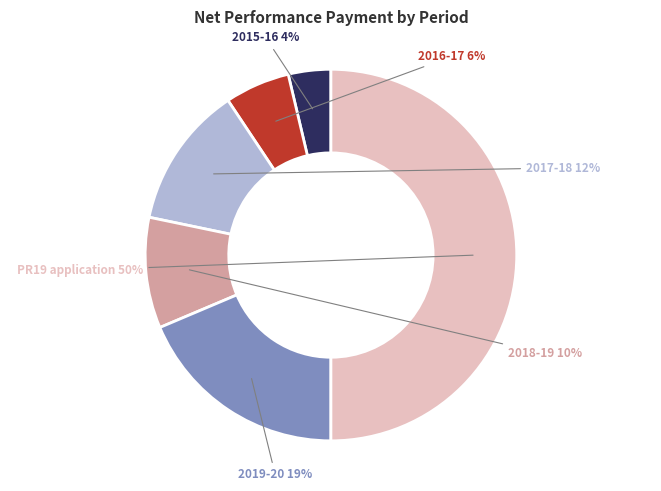

To the nearest percent, what is the average slice percentage?

17%